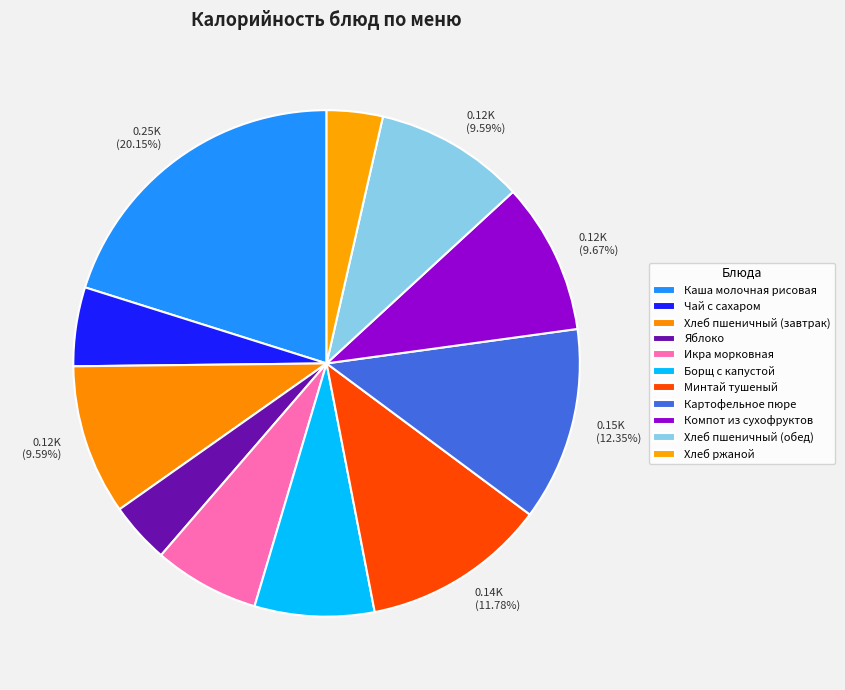

Count the number of slices in the pie.

11